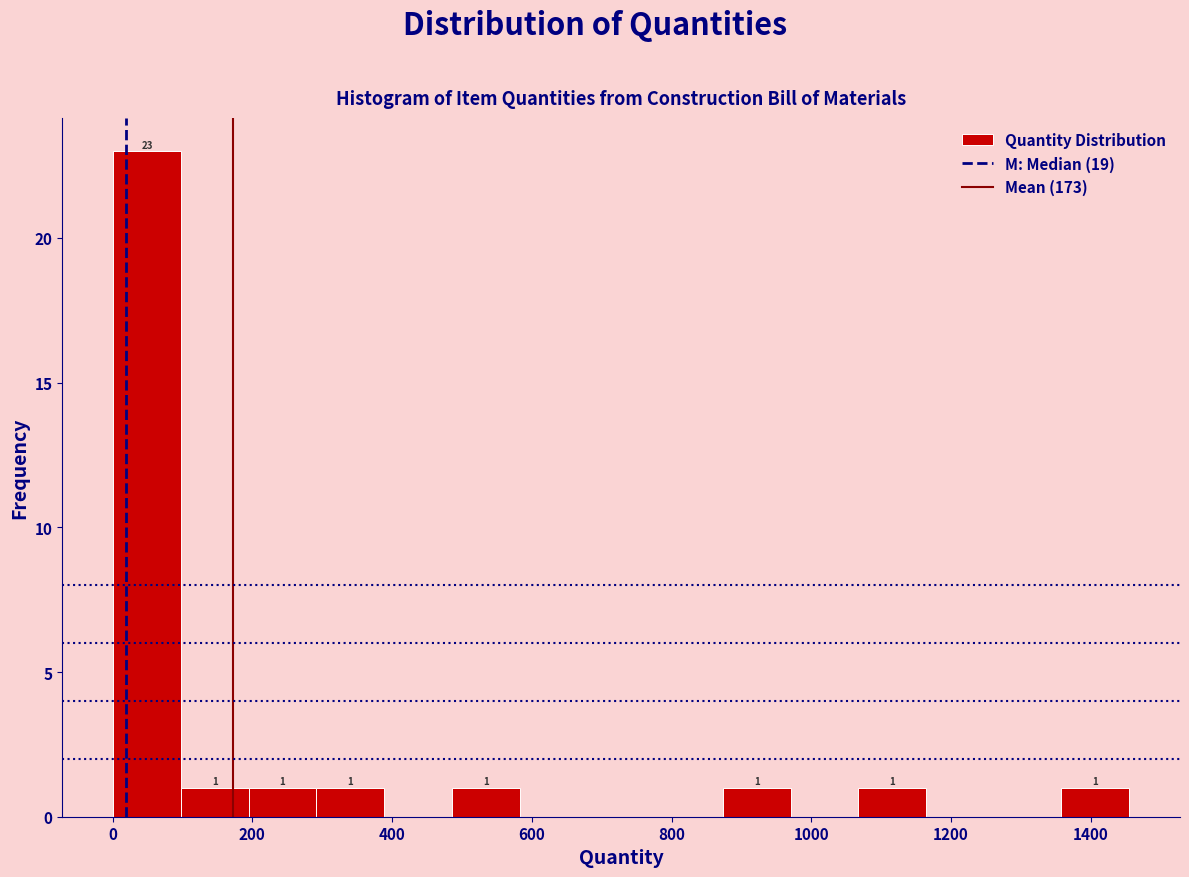

Which range on the x-axis has the tallest bar?

0 to 100